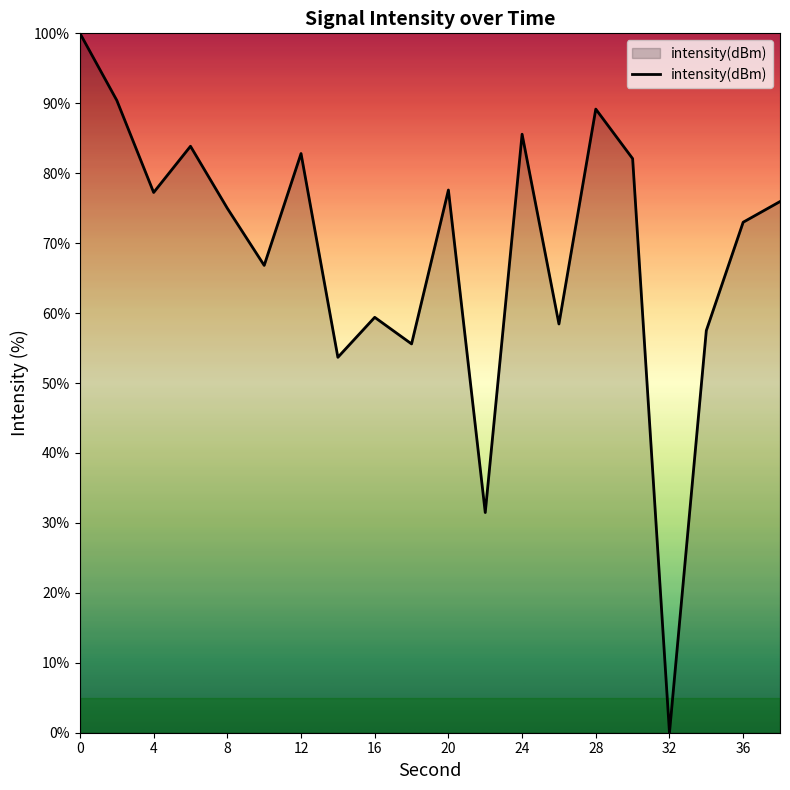

How many interior local valleys (lower than both neighbors) does the data have?

7